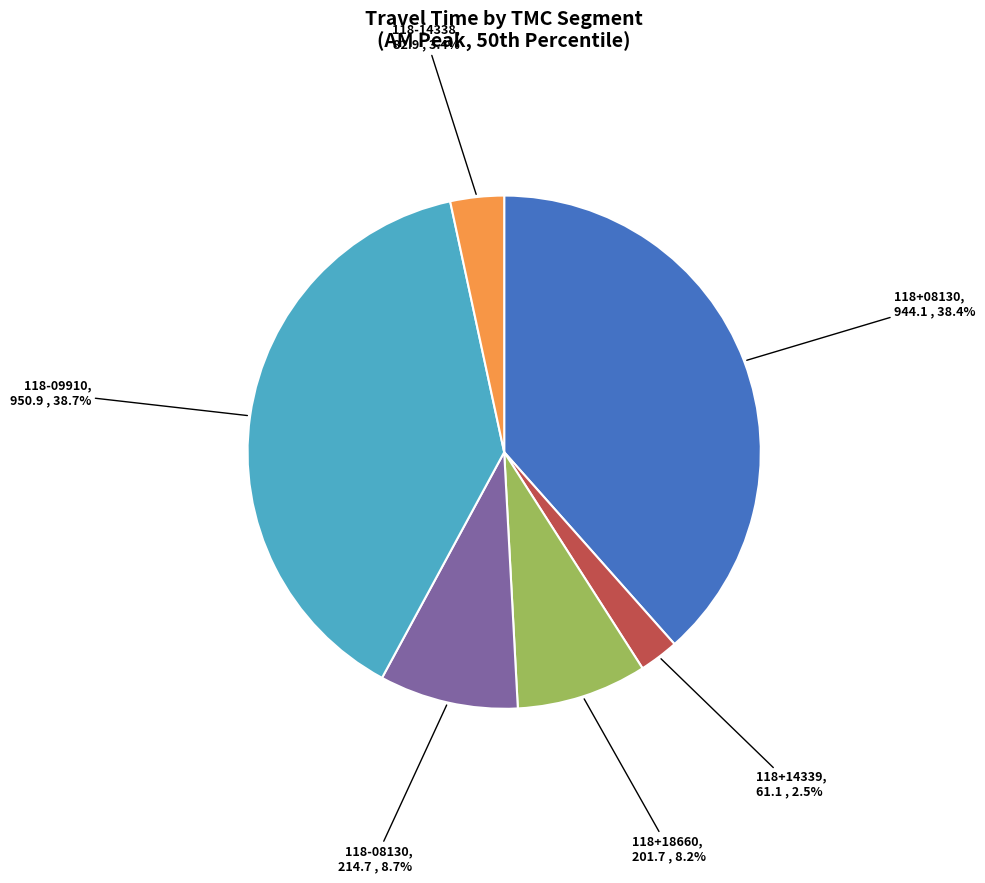

Is there a majority slice in this chart?

No